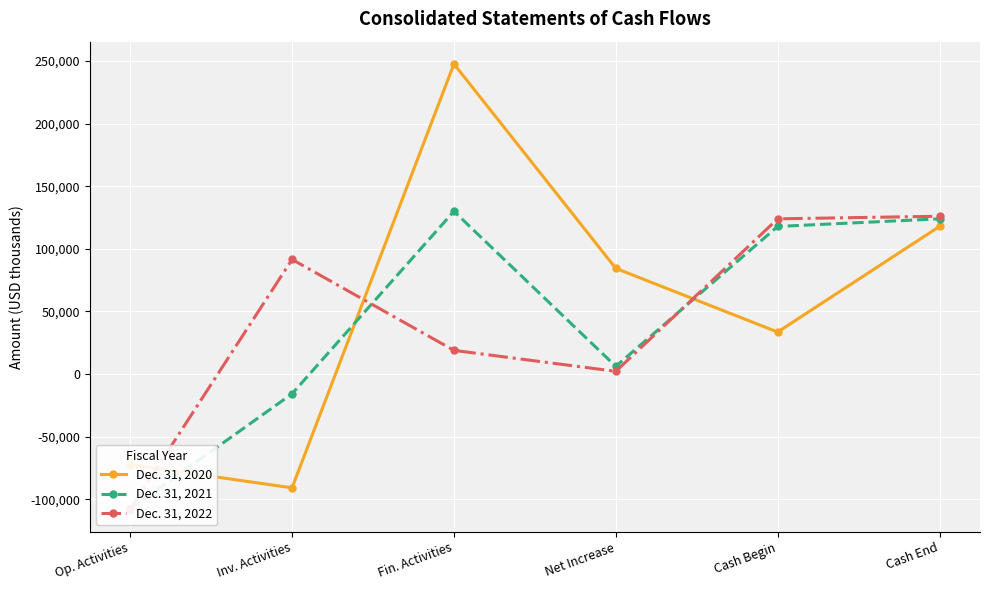

How many lines are shown in the chart?

3